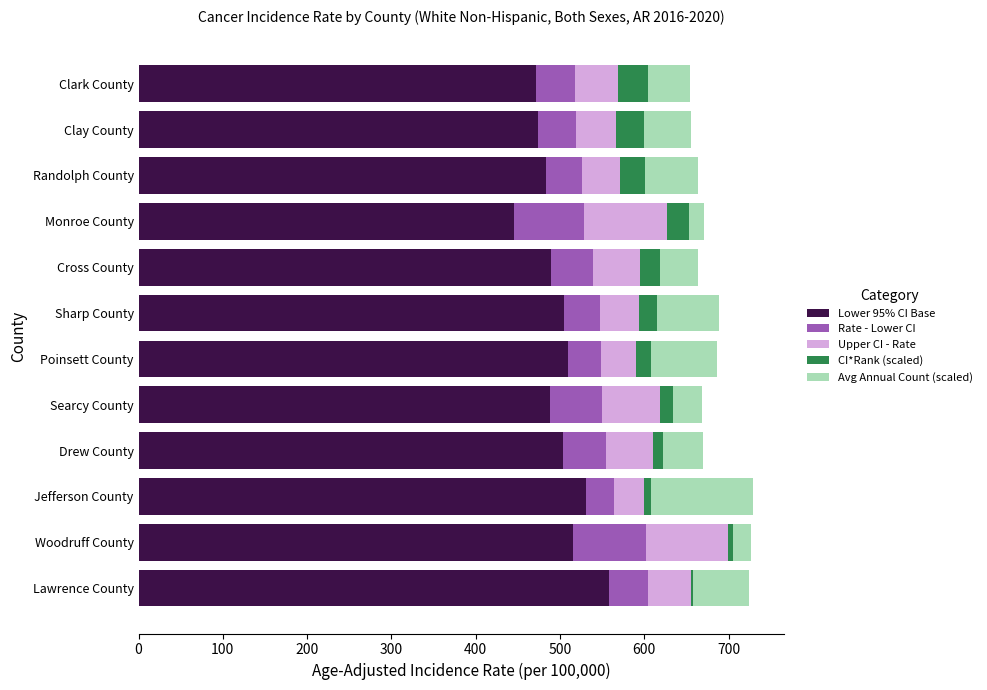

What is the sum of all Lower 95% CI Base values?

5972.5